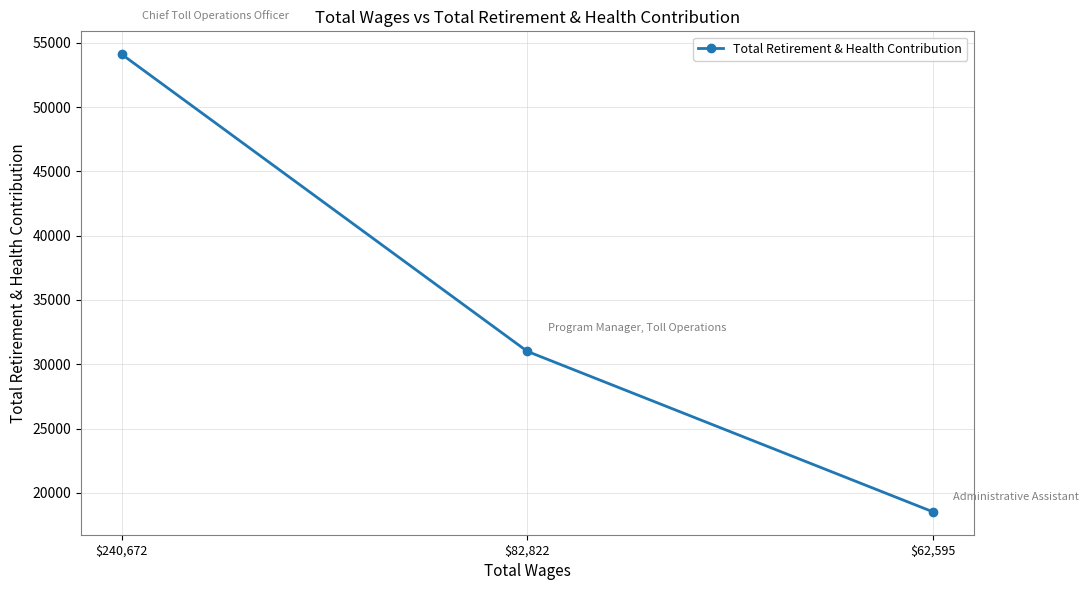

Which label corresponds to the smallest value in the chart?

$62,595